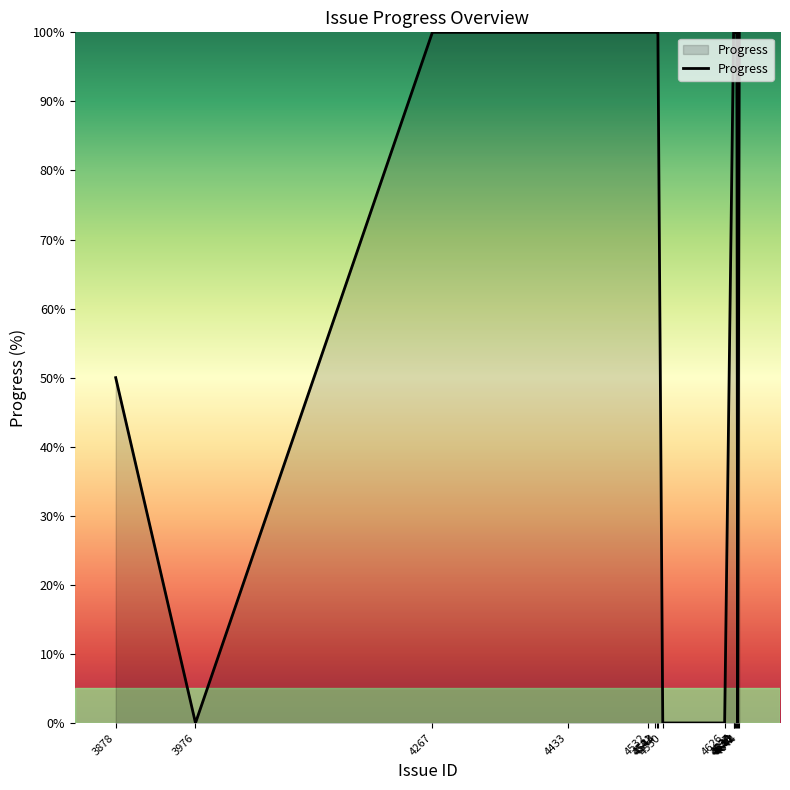

What is the maximum value shown in the chart?

100